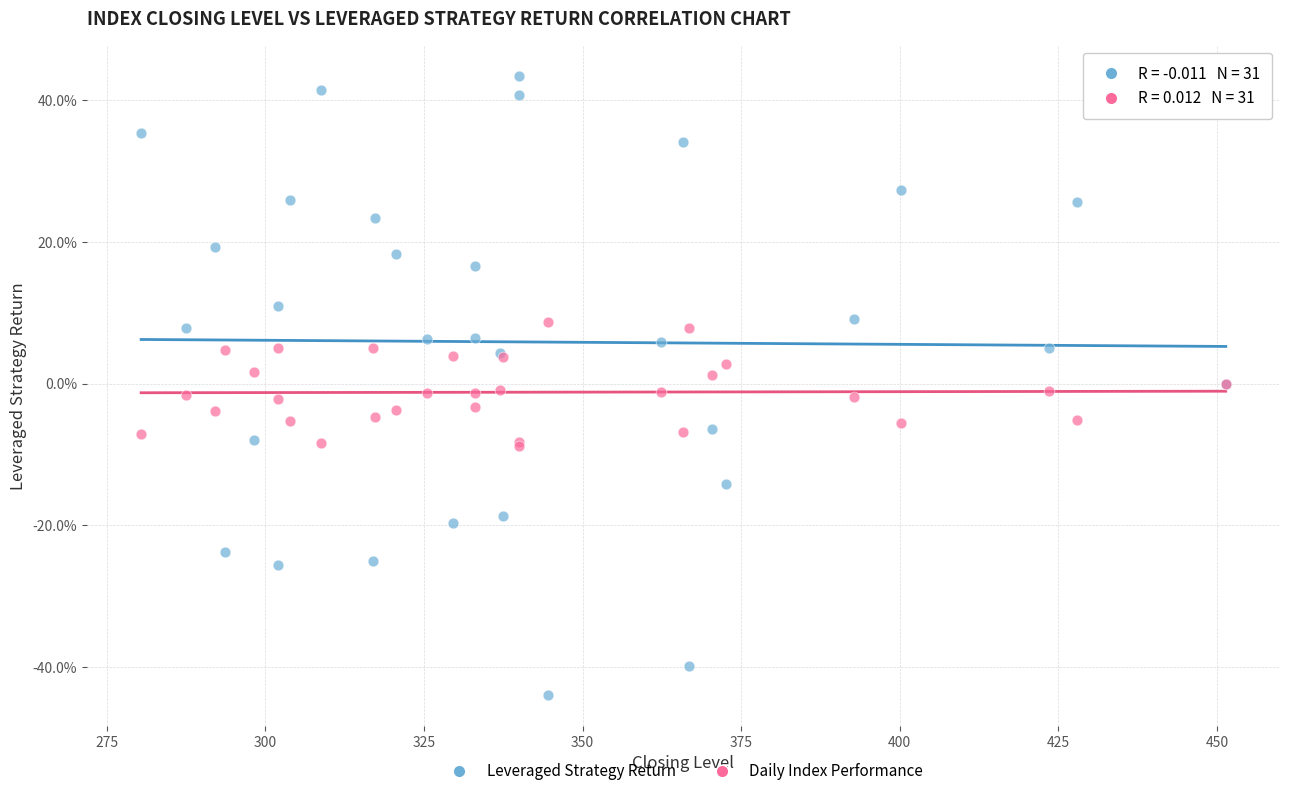

Which series has the widest spread of Y values?

Leveraged Strategy Return